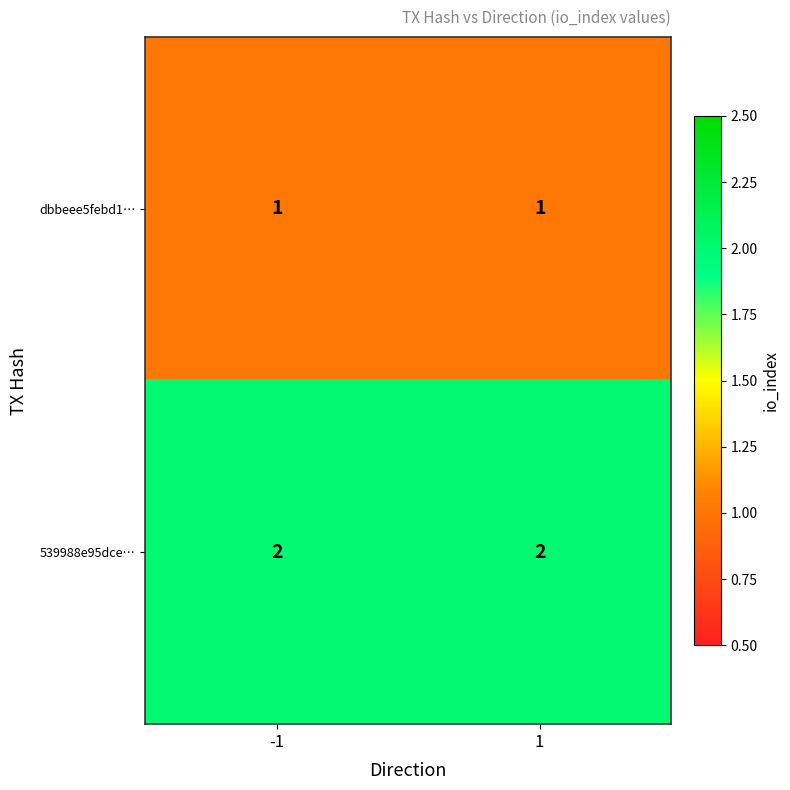

What is the sum of the 539988e95dce… values at 1 and -1?

4